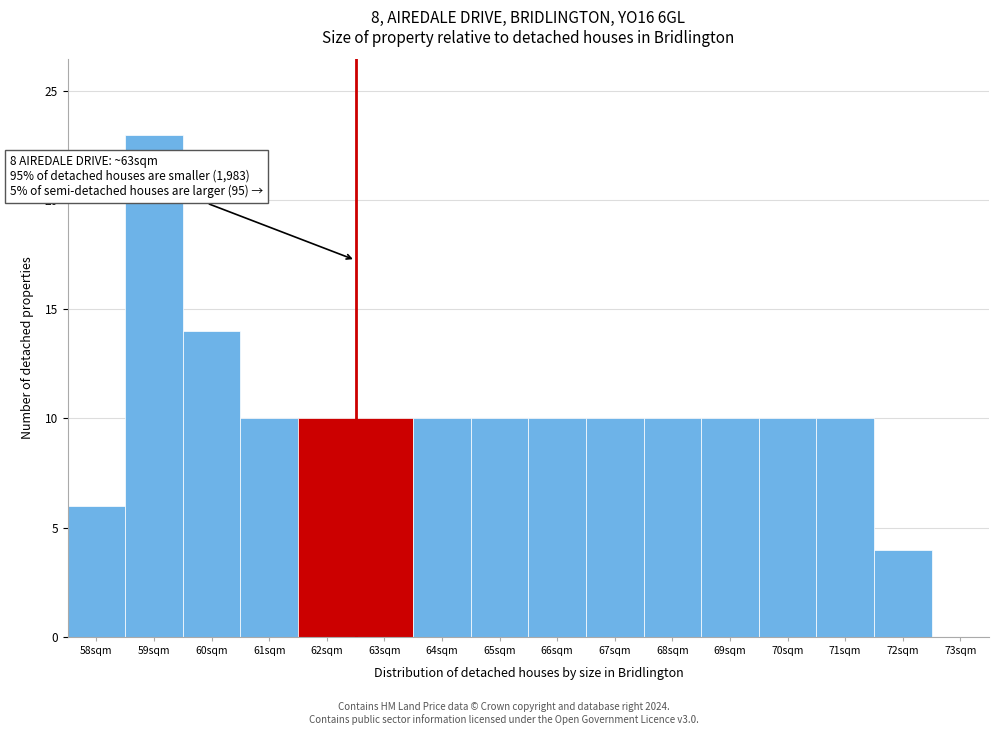

Reading left to right, extract all data points from this chart.

58sqm=6	59sqm=23	60sqm=14	61sqm=10	62sqm=10	63sqm=10	64sqm=10	65sqm=10	66sqm=10	67sqm=10	68sqm=10	69sqm=10	70sqm=10	71sqm=10	72sqm=4	73sqm=0